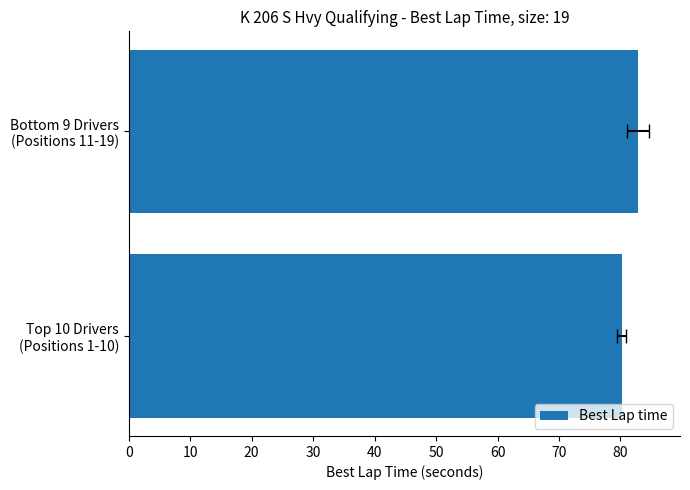

Does the chart contain stacked bars?

No